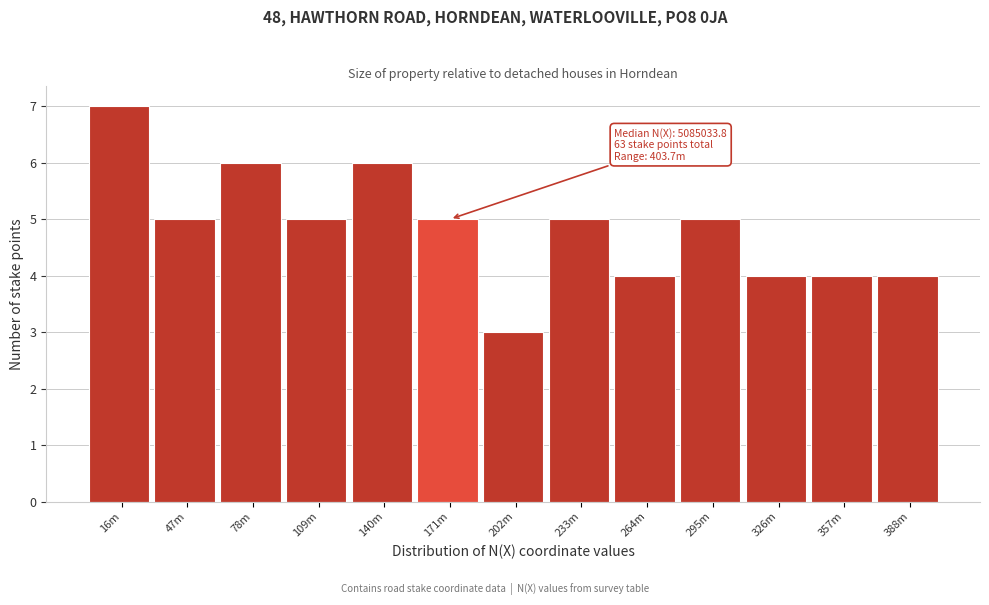

Reading left to right, transcribe all the data shown in this chart.

16m=7	47m=5	78m=6	109m=5	140m=6	171m=5	202m=3	233m=5	264m=4	295m=5	326m=4	357m=4	388m=4